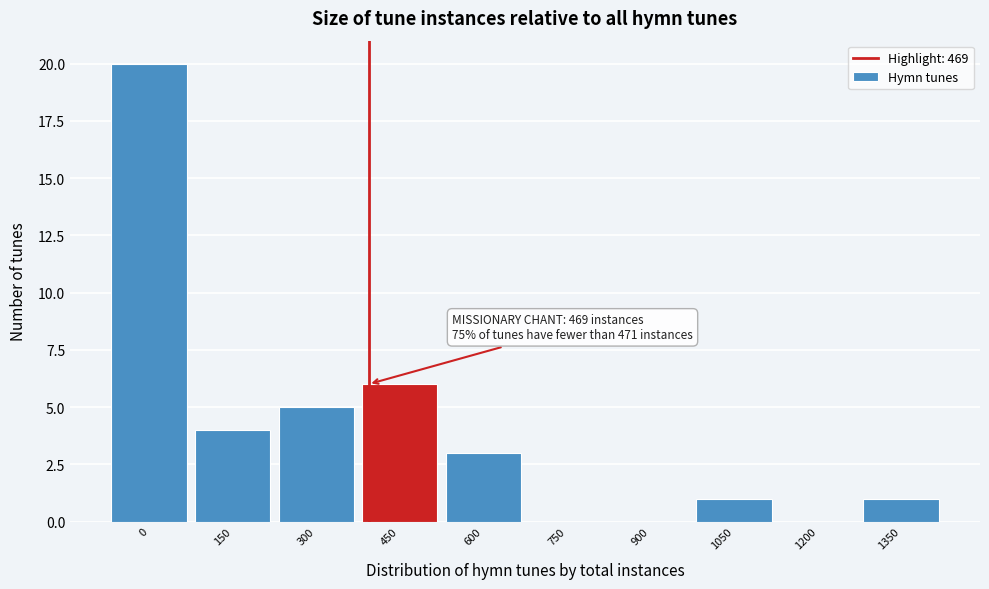

Reading left to right, list all the values displayed in this chart.

0=20	150=4	300=5	450=6	600=3	750=0	900=0	1050=1	1200=0	1350=1